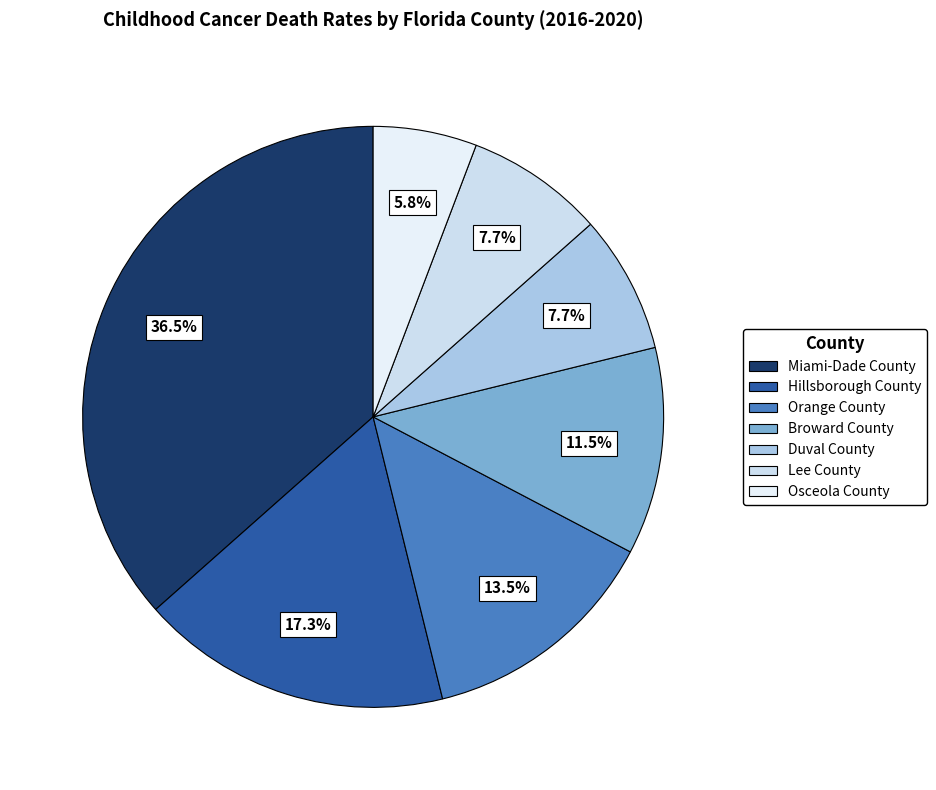

Which has a higher value, Miami-Dade County or Broward County?

Miami-Dade County